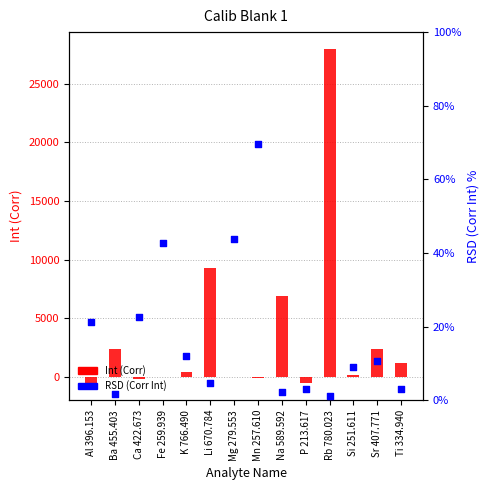

What are all the series names shown in the legend?

Int (Corr), RSD (Corr Int)